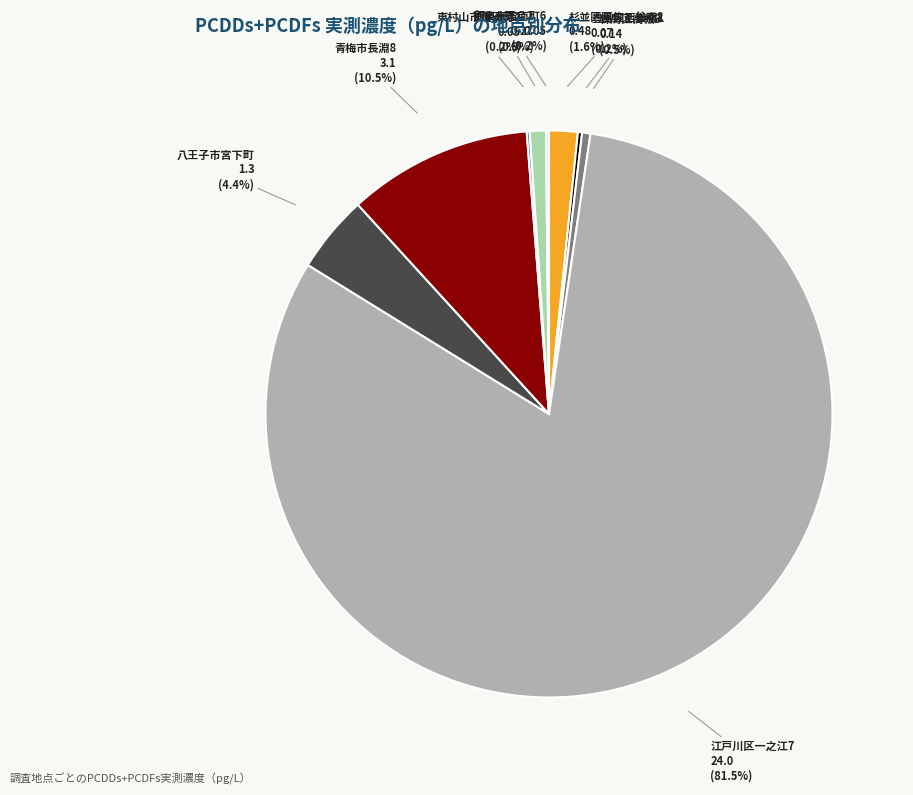

What is the largest slice in the pie chart?

江戸川区一之江7